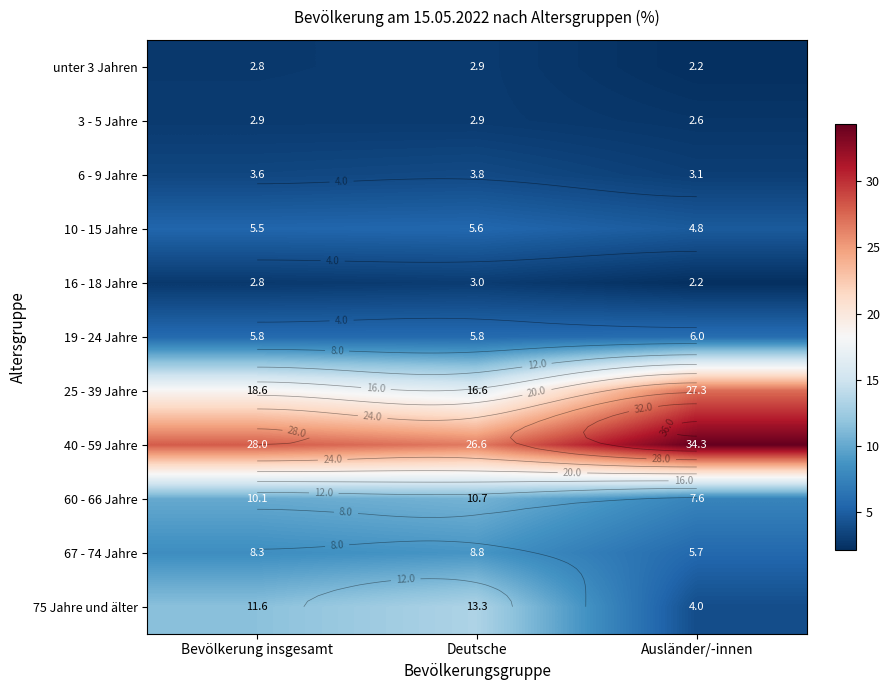

Where does the 25 - 39 Jahre series first go above 18?

Bevölkerung insgesamt